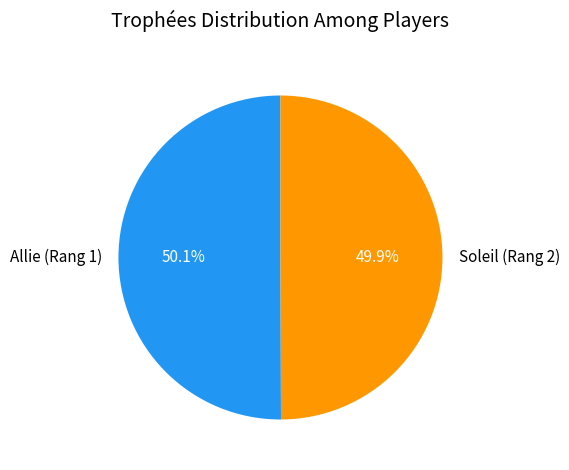

The Allie (Rang 1) slice represents 58% of the pie. True or false?

False